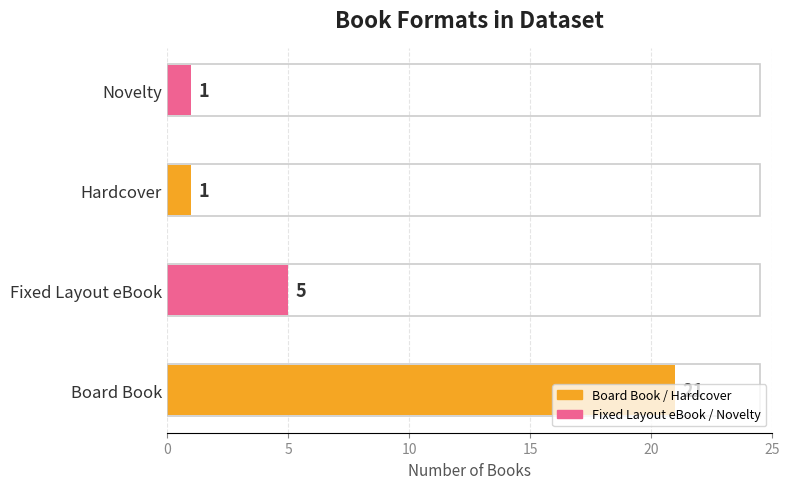

What is the average value?

7